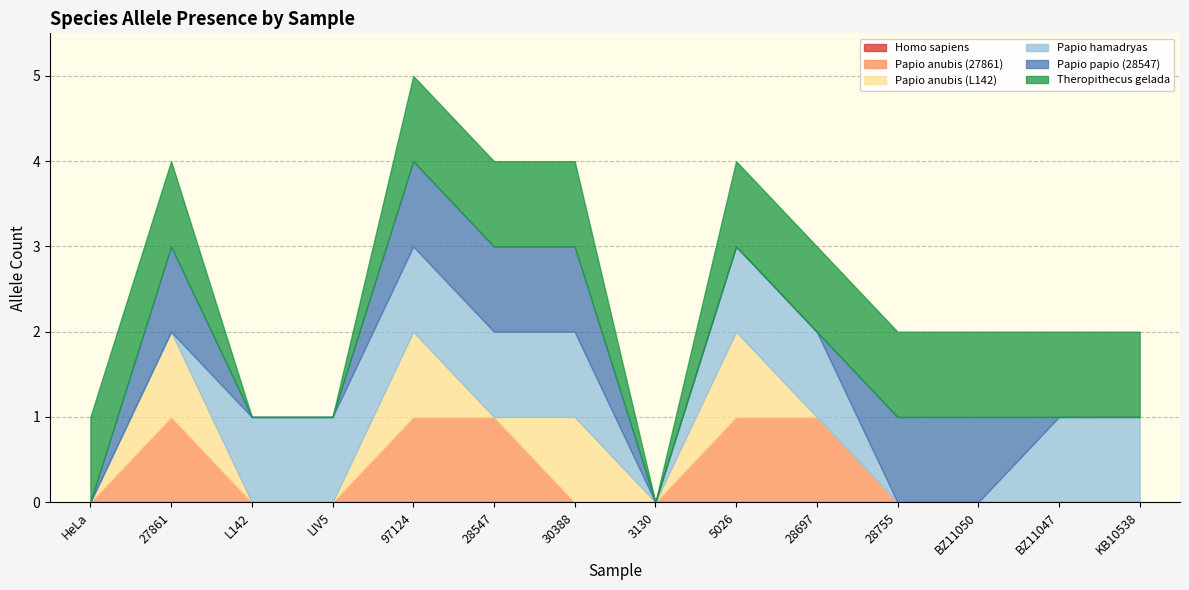

What is the difference between the highest and lowest values at 97124?

1